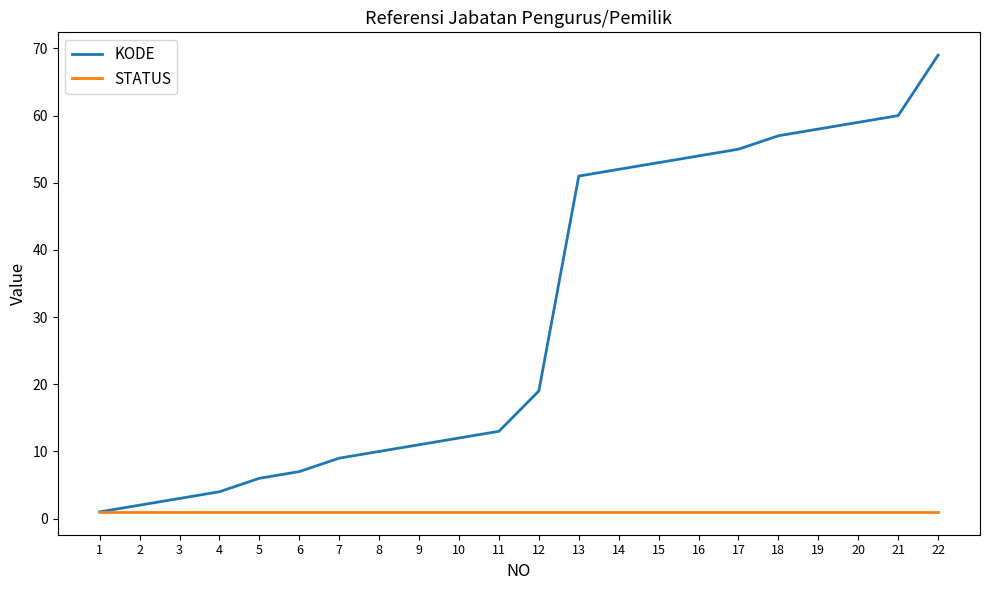

Which series has the largest total across all categories?

KODE